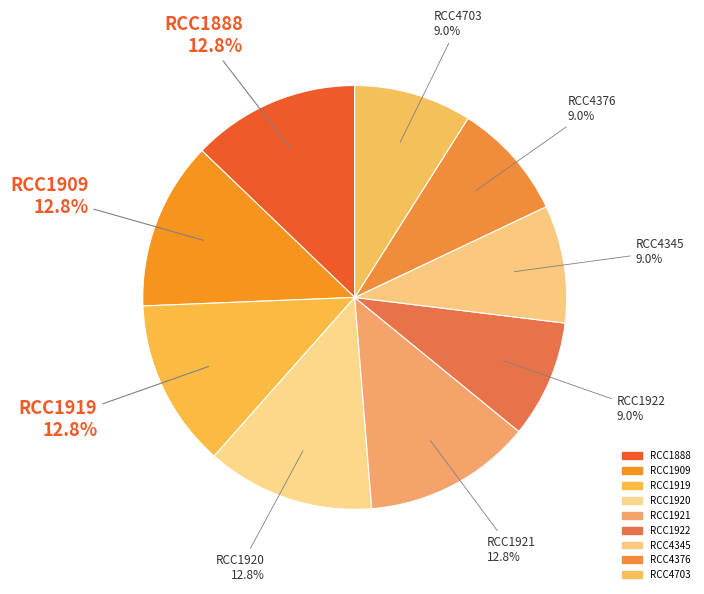

Is RCC1920 the majority of the pie?

No